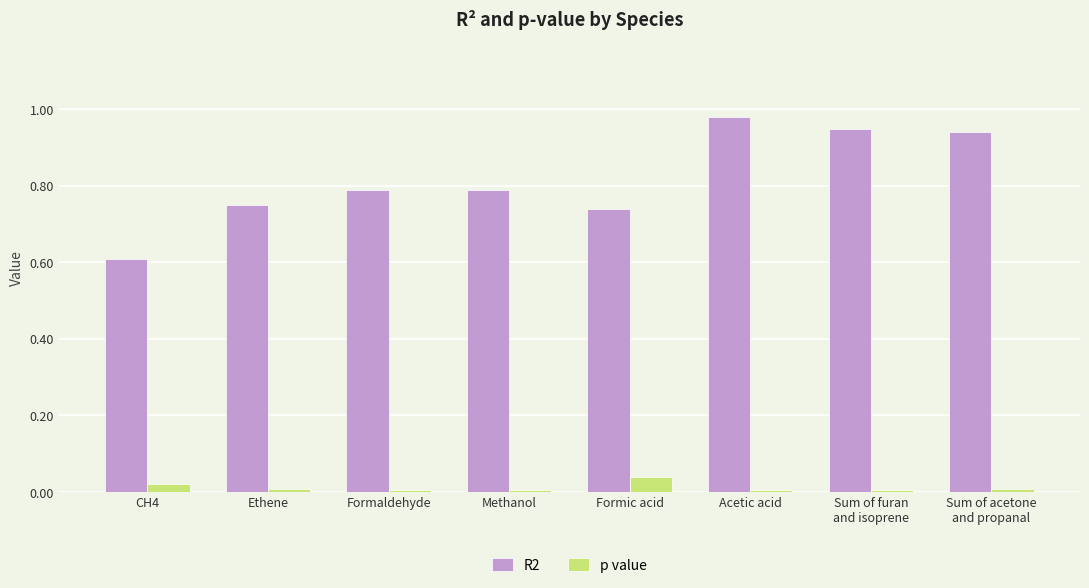

Which series has the largest total across all categories?

R2